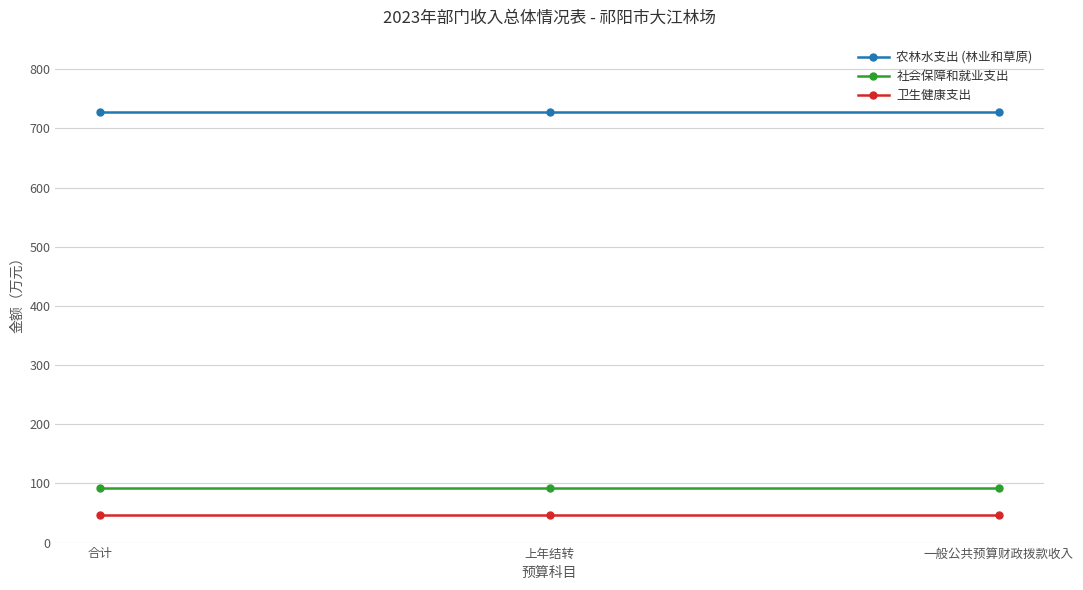

Rank the series by their maximum value, from highest to lowest.

农林水支出 (林业和草原), 社会保障和就业支出, 卫生健康支出